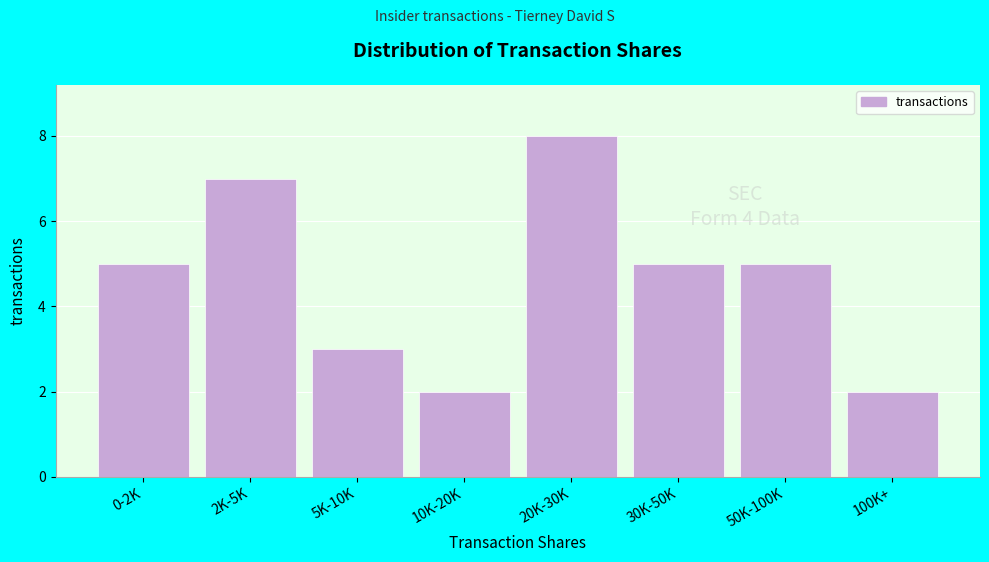

Reading right to left, extract all data points from this chart.

2	5	5	8	2	3	7	5